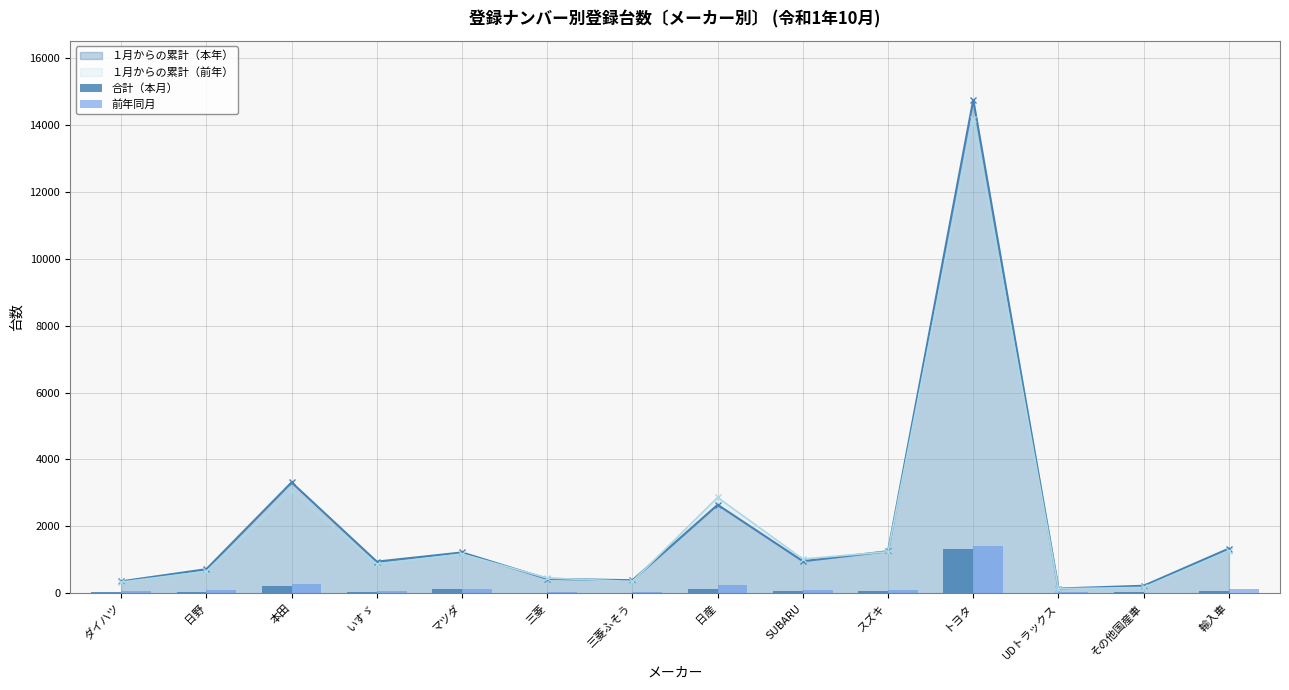

What value does the 合計（本月） series have at マツダ, to the nearest 50?

100